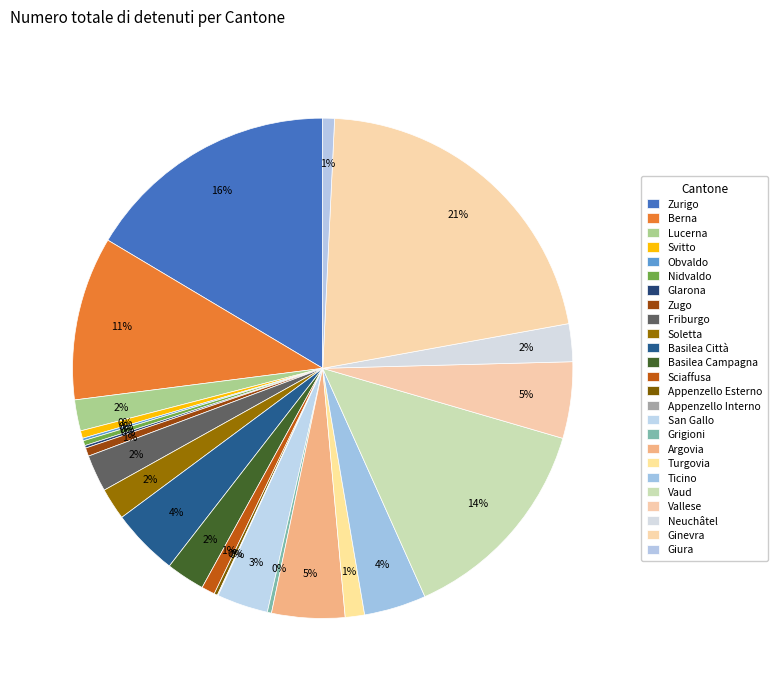

What is the smallest slice in the pie chart?

Appenzello Interno